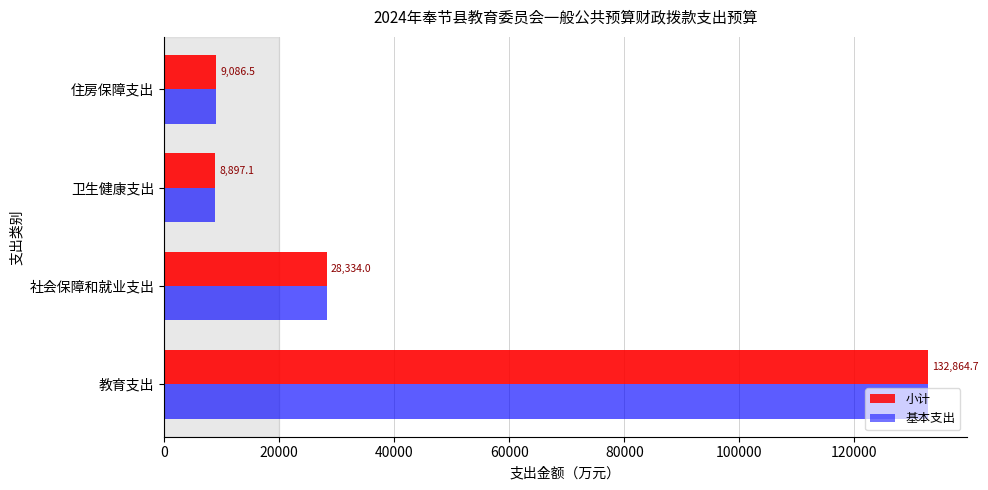

At how many categories does at least one series exceed 55791?

1